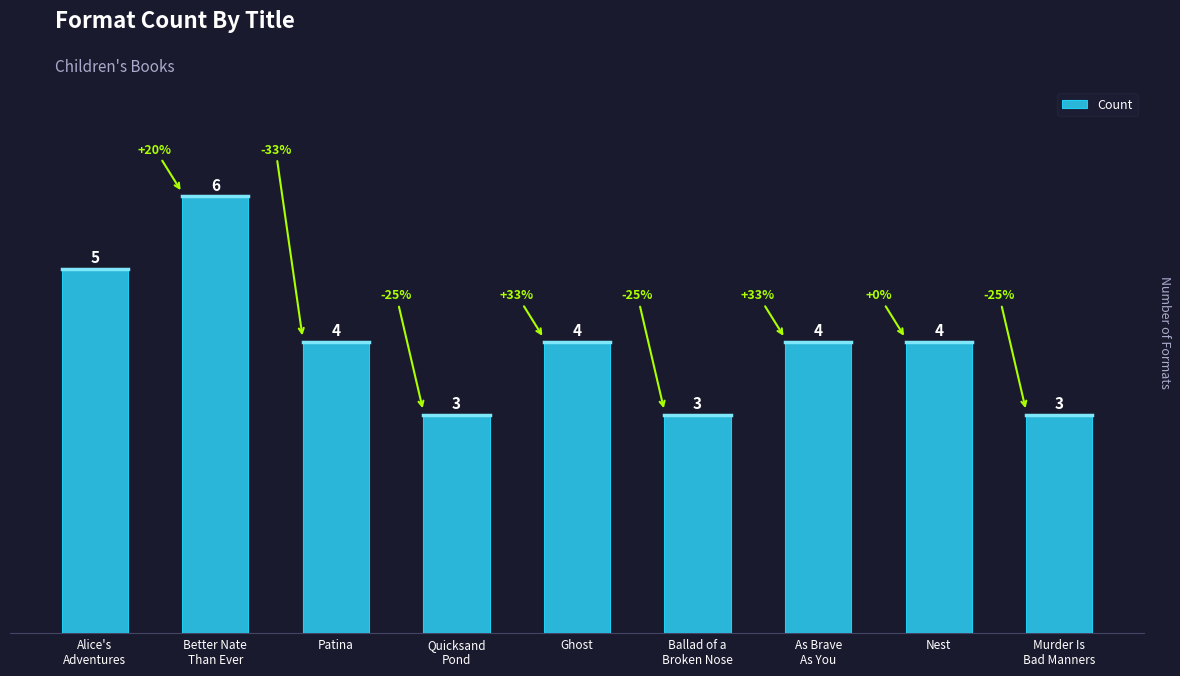

At which label does the data first exceed 4?

Alice's
Adventures